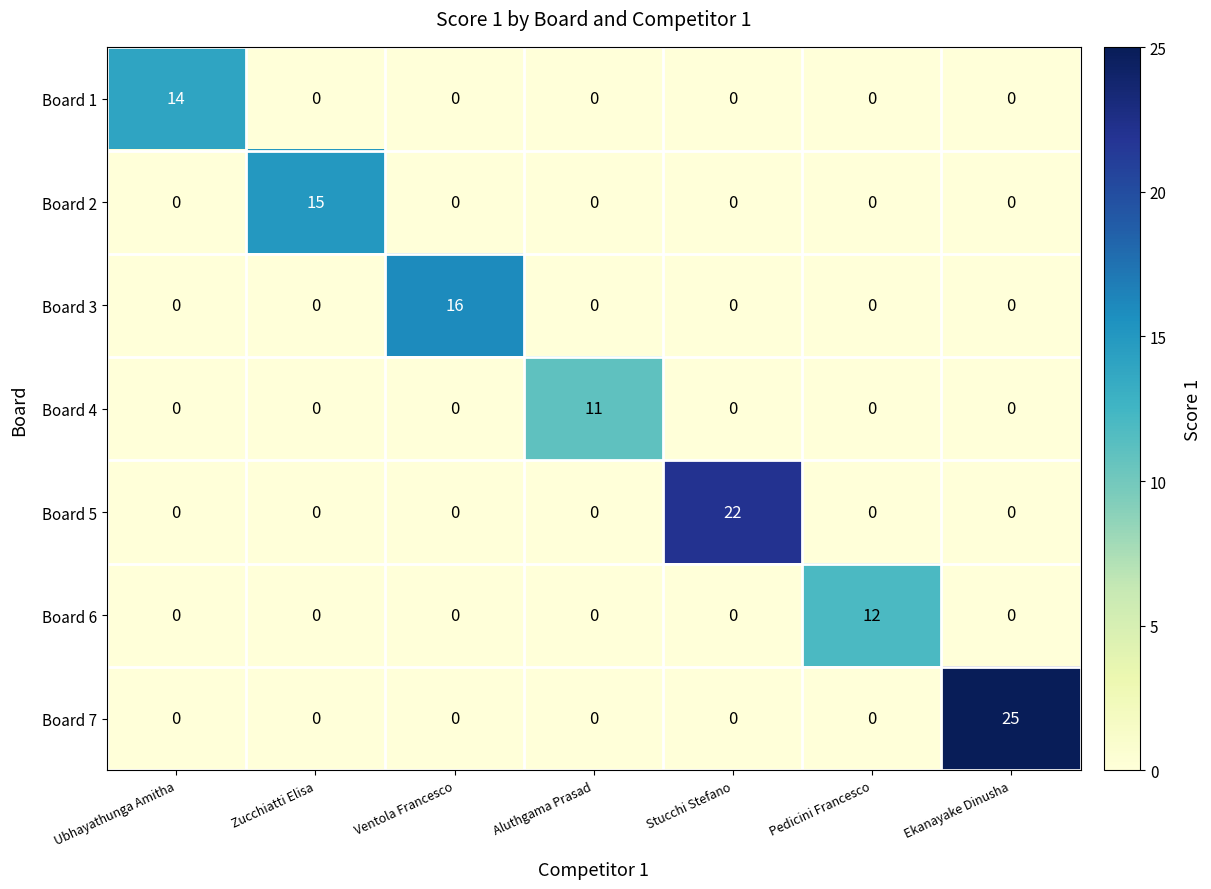

Which series has the largest total across all categories?

Board 7